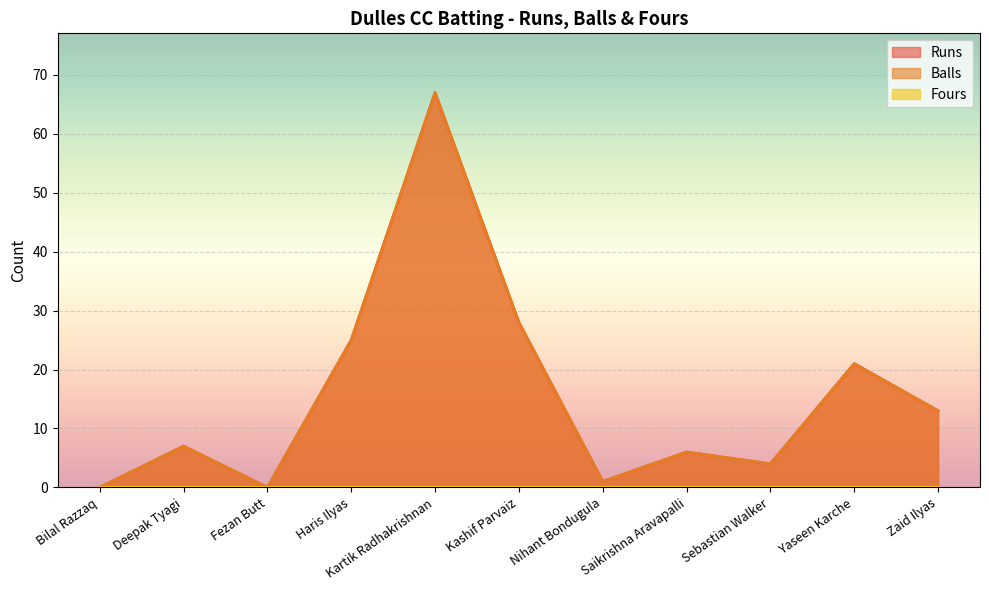

Where is the first local minimum for Runs?

Fezan Butt